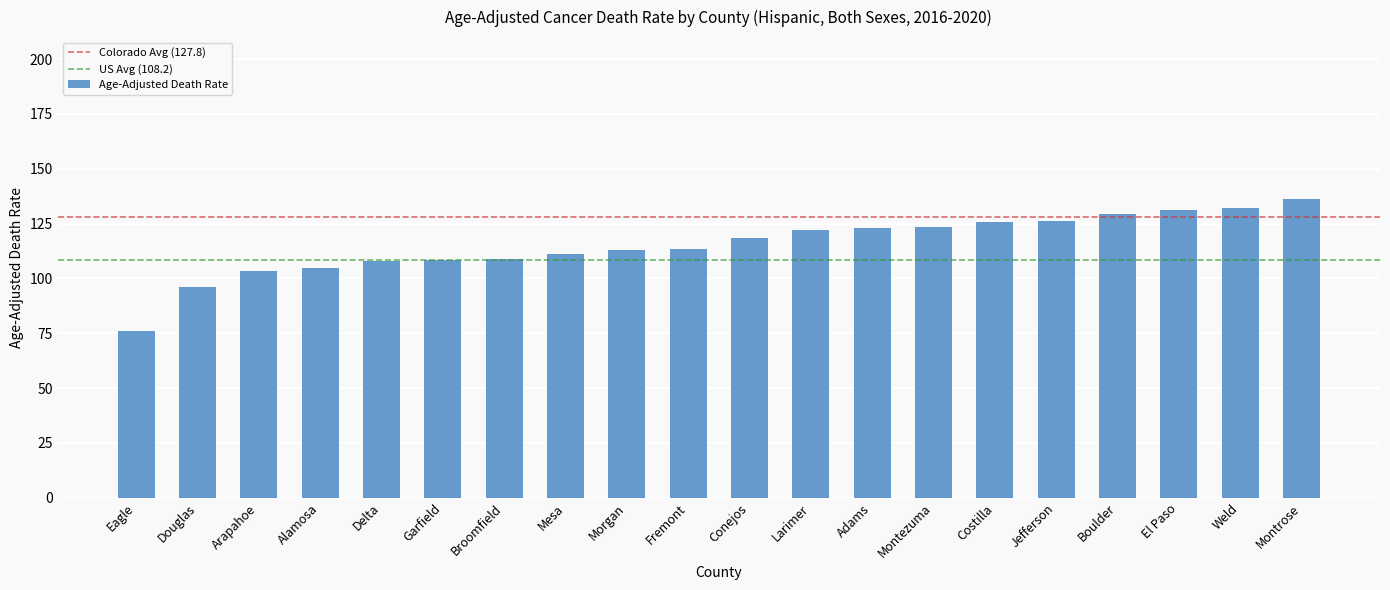

What is the minimum value shown in the chart?

76.0